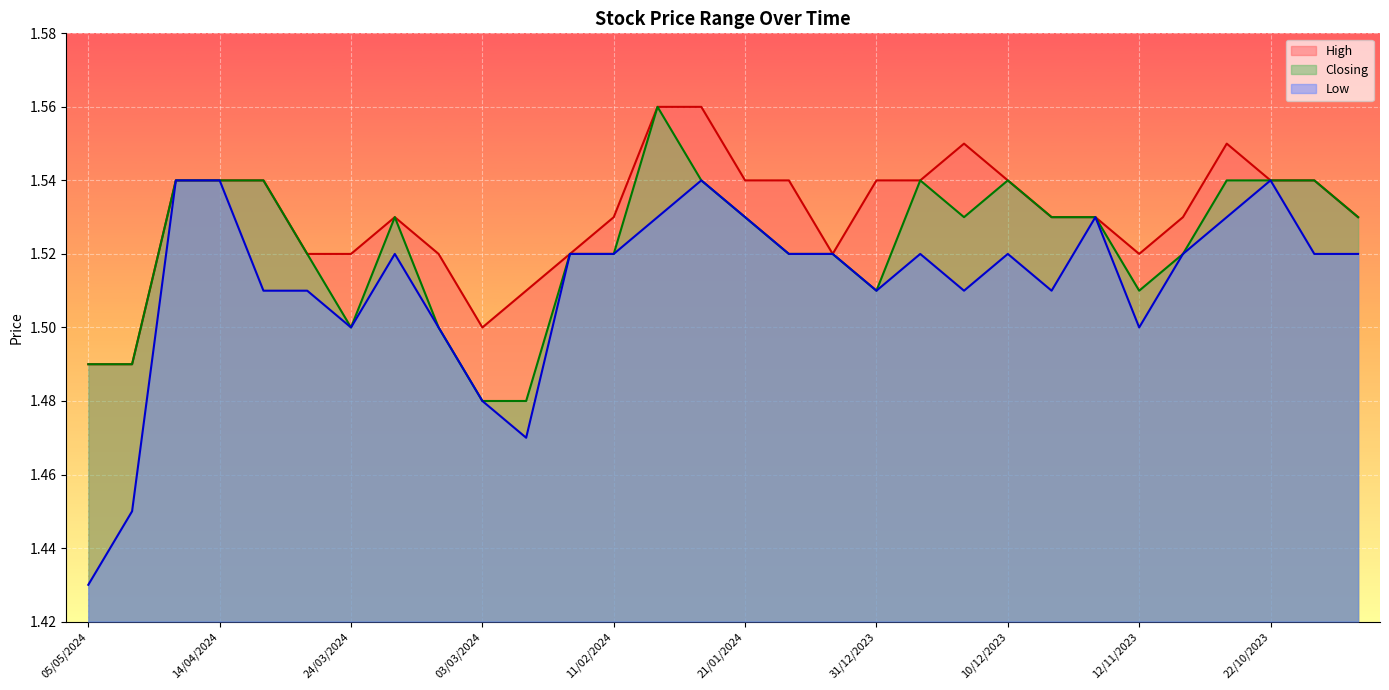

How many categories are shown in the chart?

30